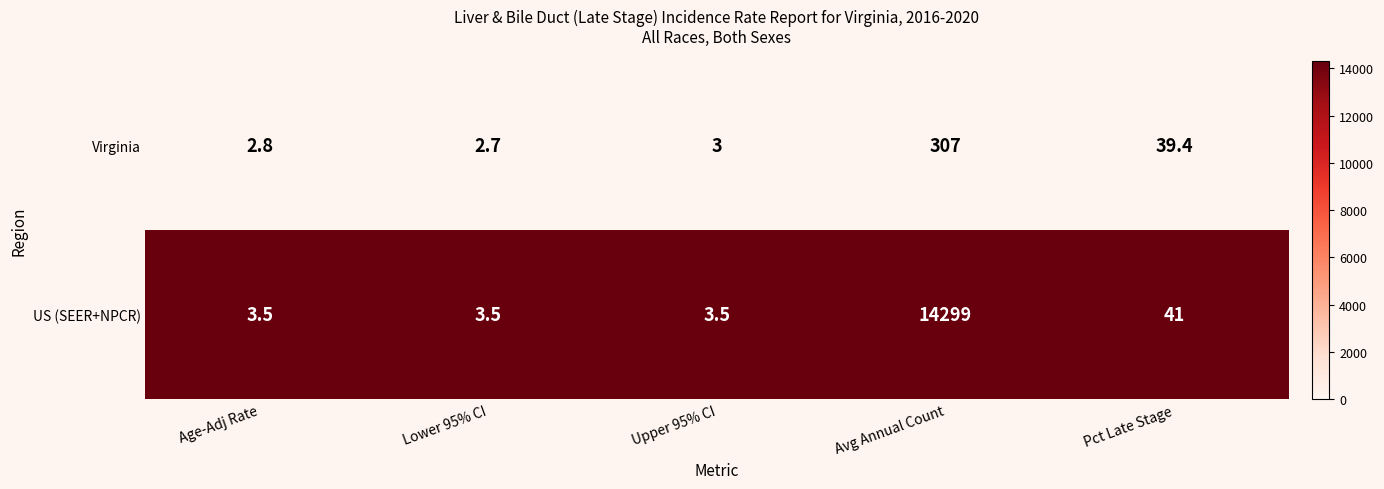

What is the total value across all series at Lower 95% CI?

6.2